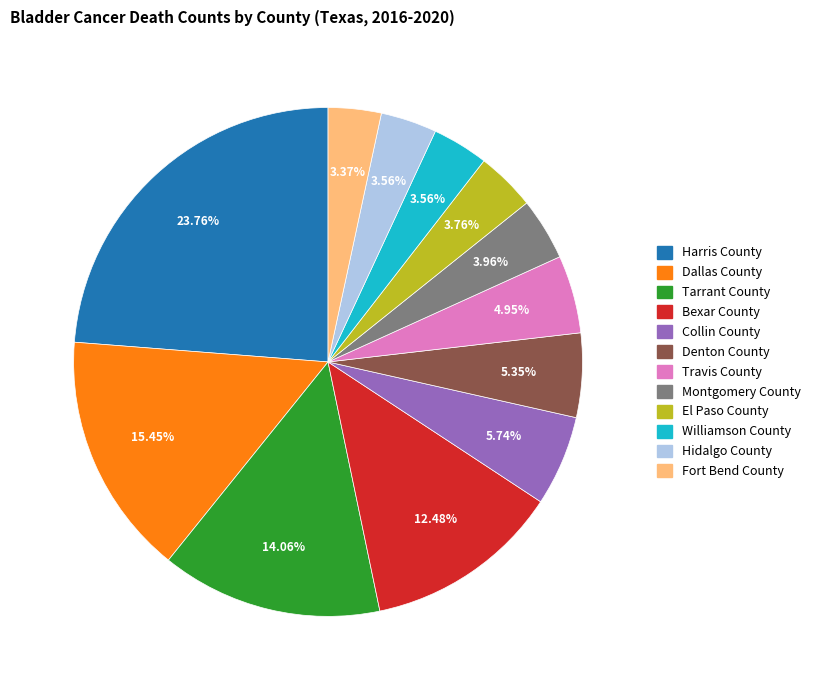

Between Montgomery County and Harris County, which is larger?

Harris County